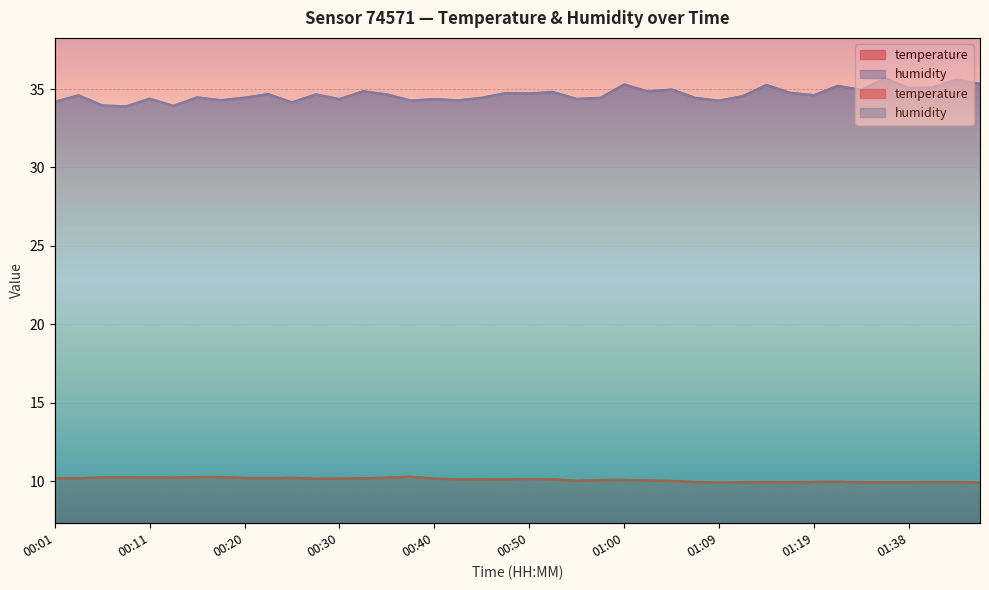

What is the difference between the humidity values at 01:00 and 00:08?

1.4